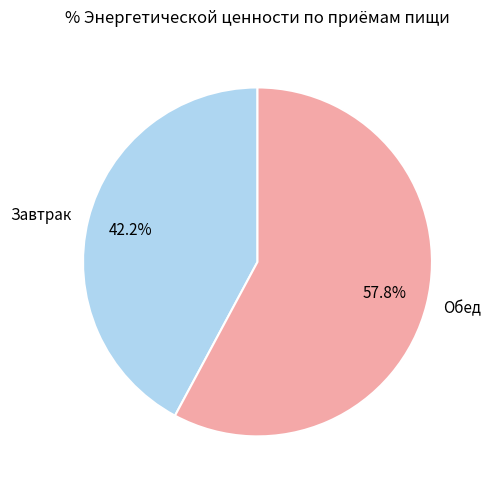

How many segments does this pie chart have?

2